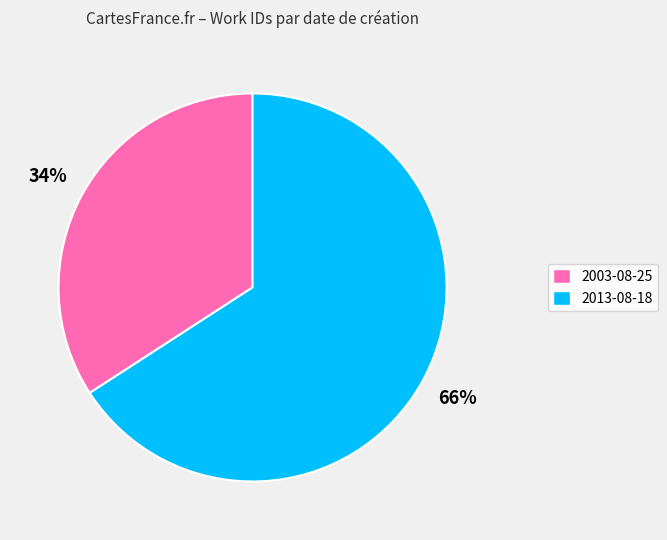

What is the smallest slice in the pie chart?

2003-08-25